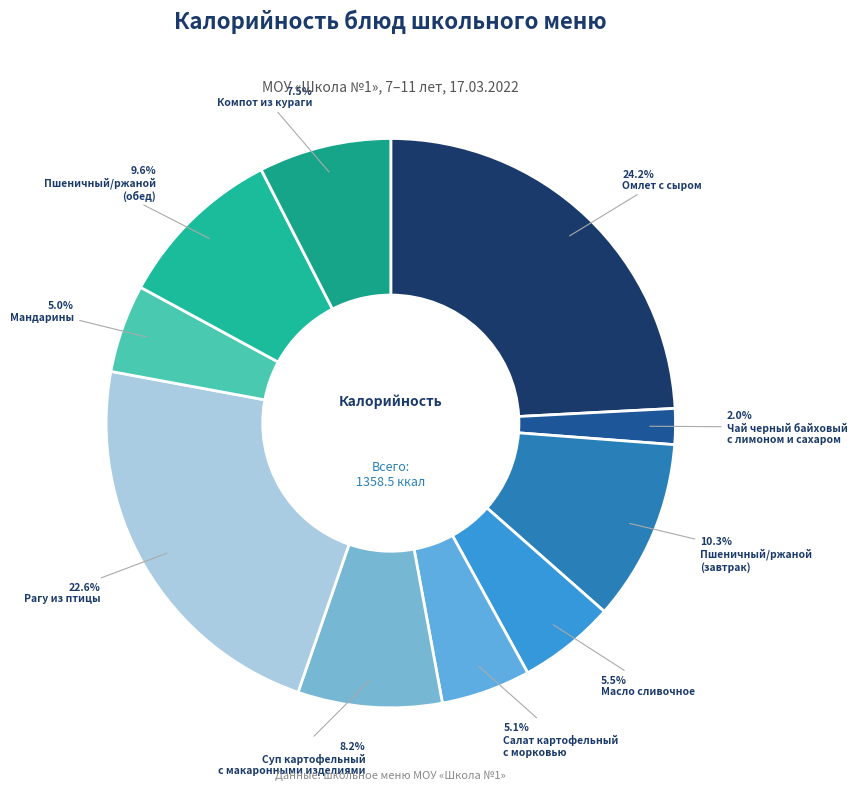

How many segments does this pie chart have?

10